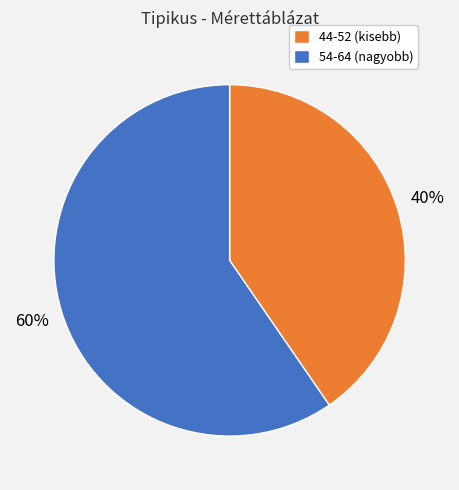

How many slices are in this pie chart?

2